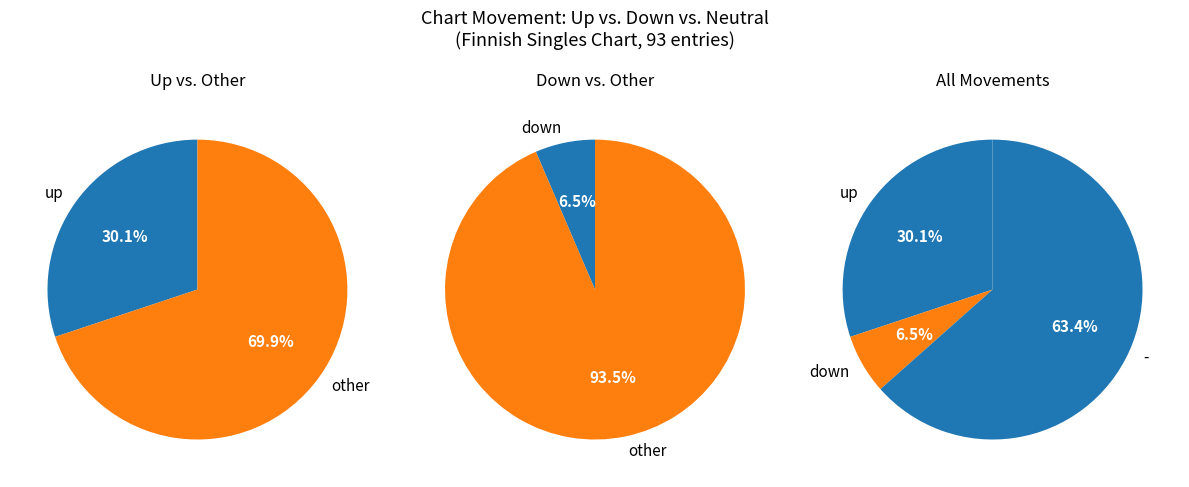

Combined, what portion of the pie is down and up?

36.6%